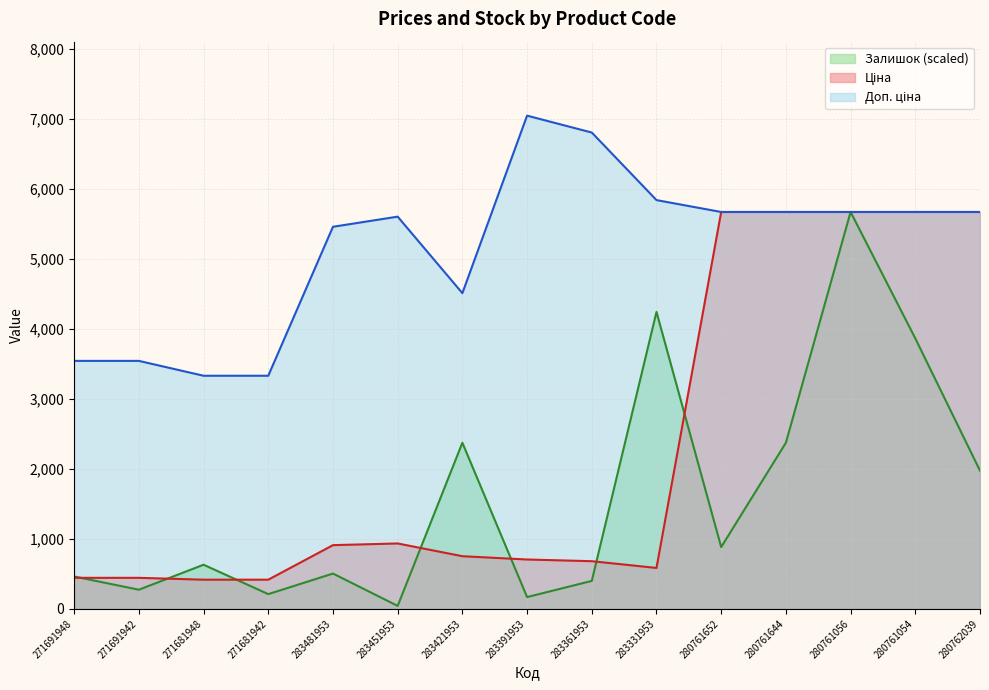

What is the smallest value displayed?

42.0